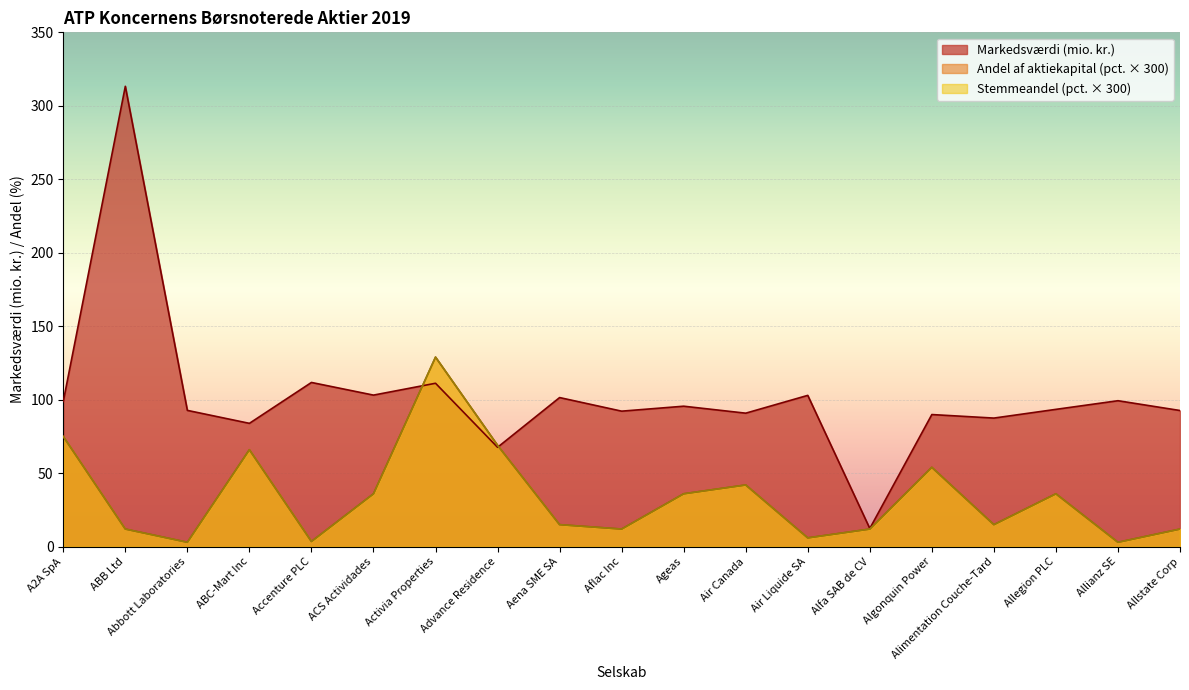

True or false: Stemmeandel (pct.) has a value of 4.1 at Allianz SE.

False